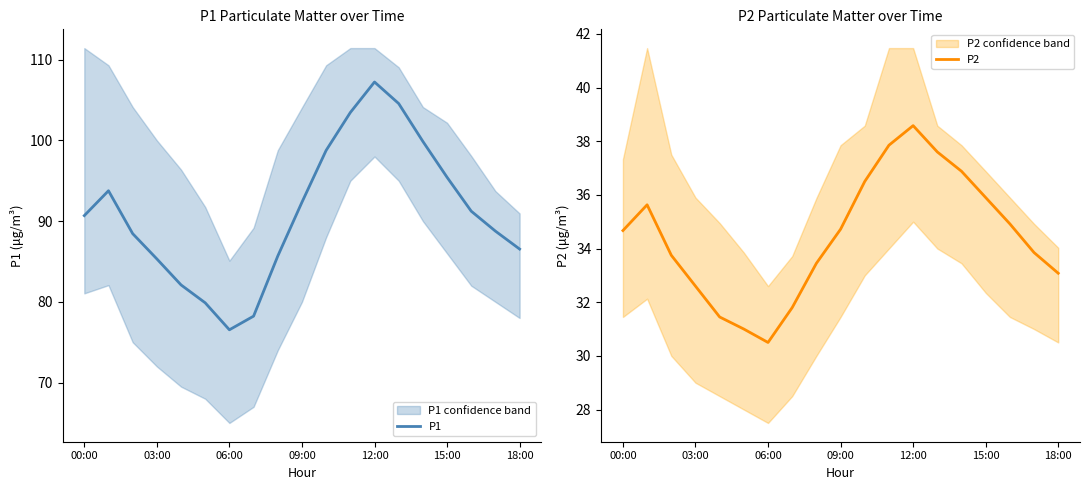

Is it true that P1 equals 191.8 at 12:00?

False